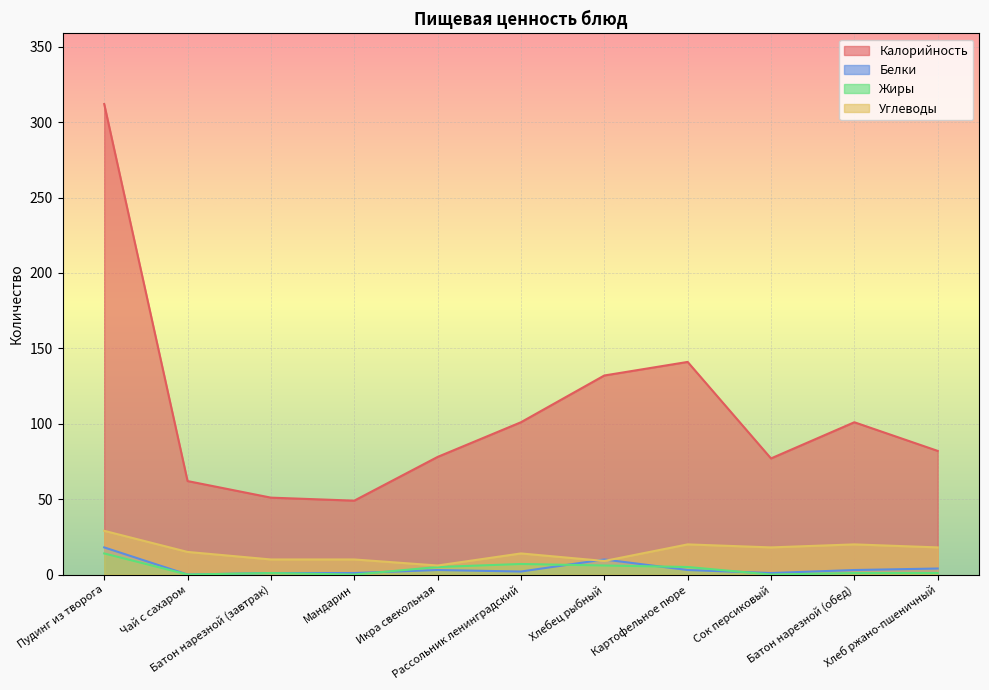

Where is the first local maximum for Углеводы?

Рассольник ленинградский